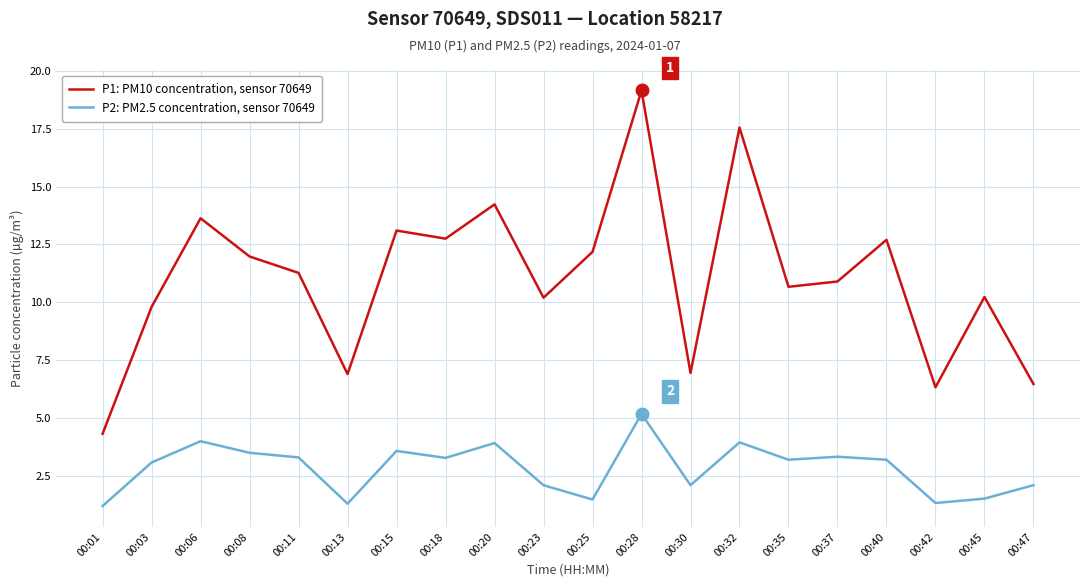

Between 00:01 and 00:42, which series saw the biggest shift?

P1: PM10 concentration, sensor 70649